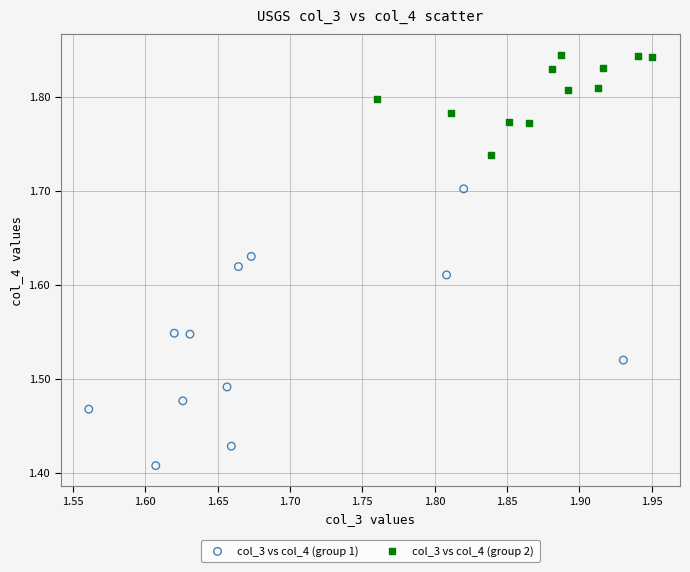

Which series has the widest spread of Y values?

col_3 vs col_4 (group 1)